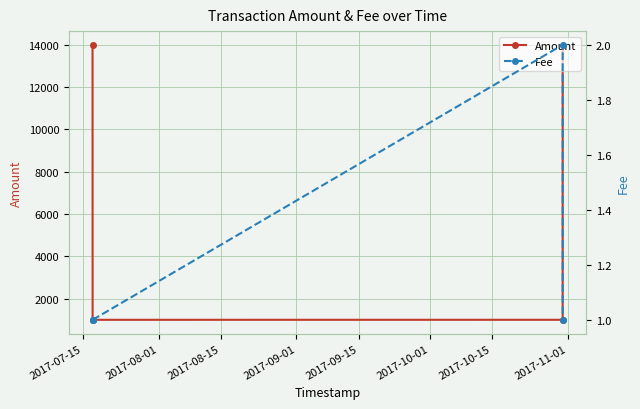

In Amount, how many points are lower than both neighbors (excluding endpoints)?

1